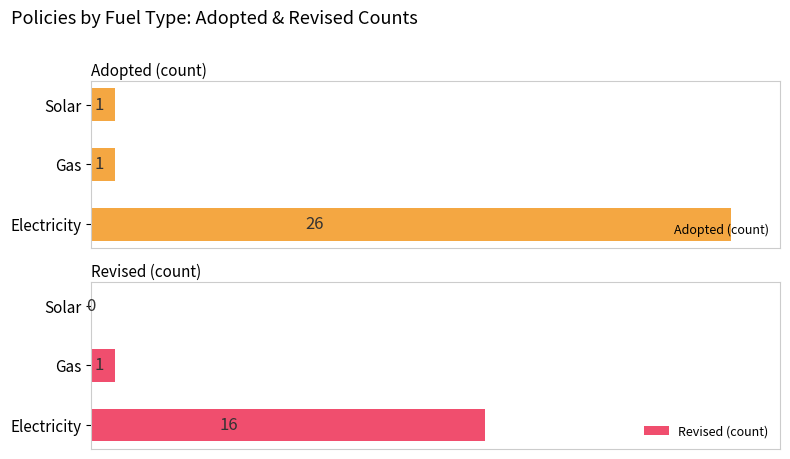

At 0, list the series in order from largest to smallest.

Adopted (count), Revised (count)